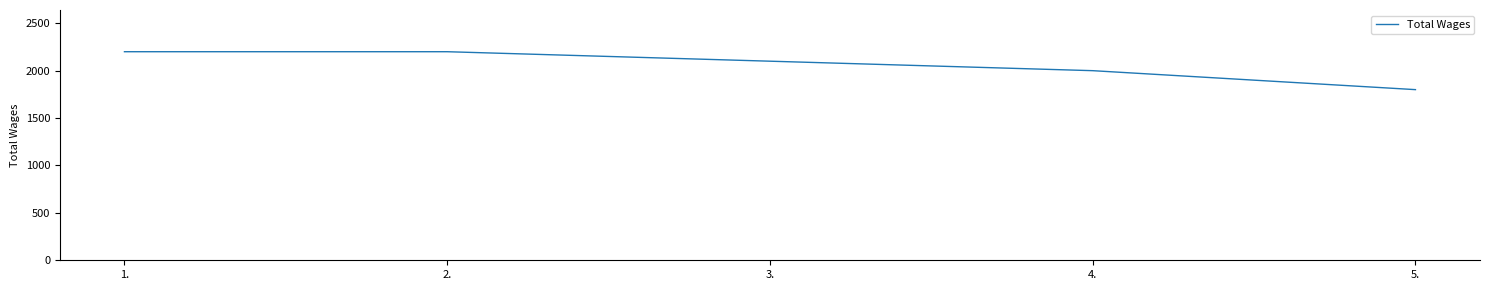

Count the number of data series in this chart.

1